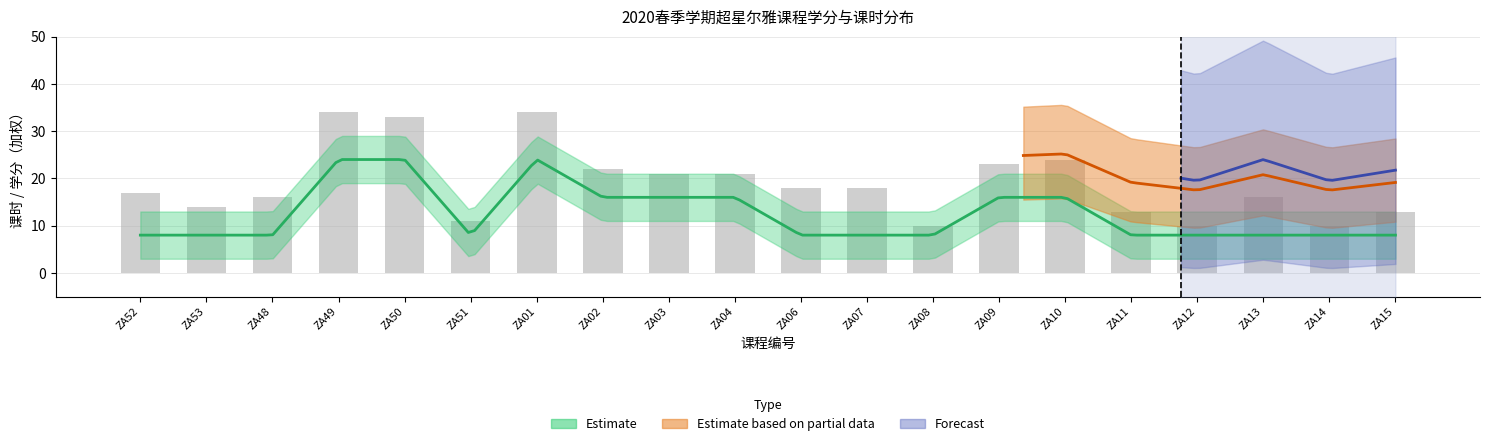

What is the value of the 9th bar from the left?

21